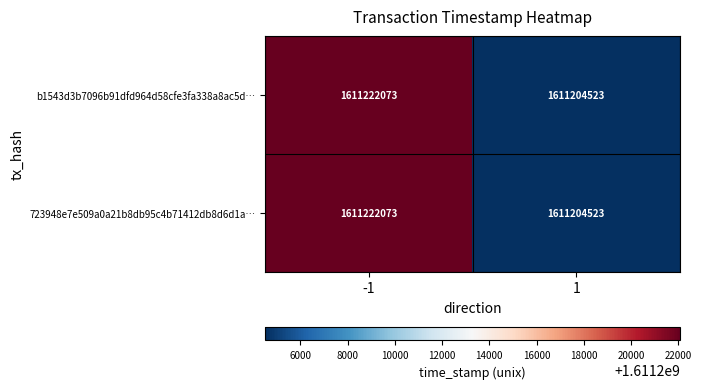

List the labels in order of 723948e7e509a0a21b8db95c4b71412db8d6d1a… value, smallest first.

1, -1